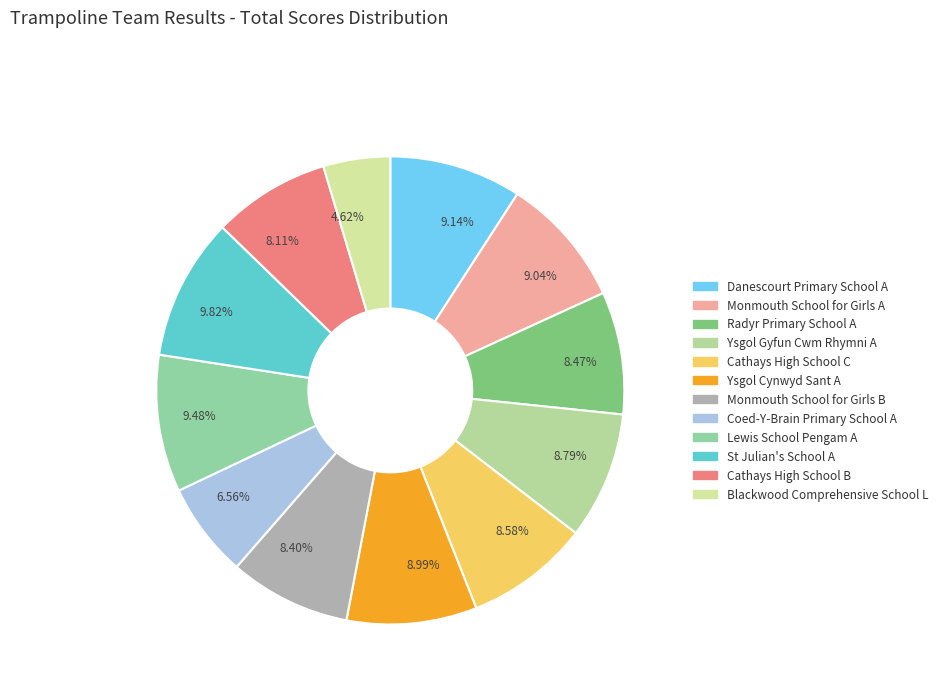

Does any single category account for the majority?

No